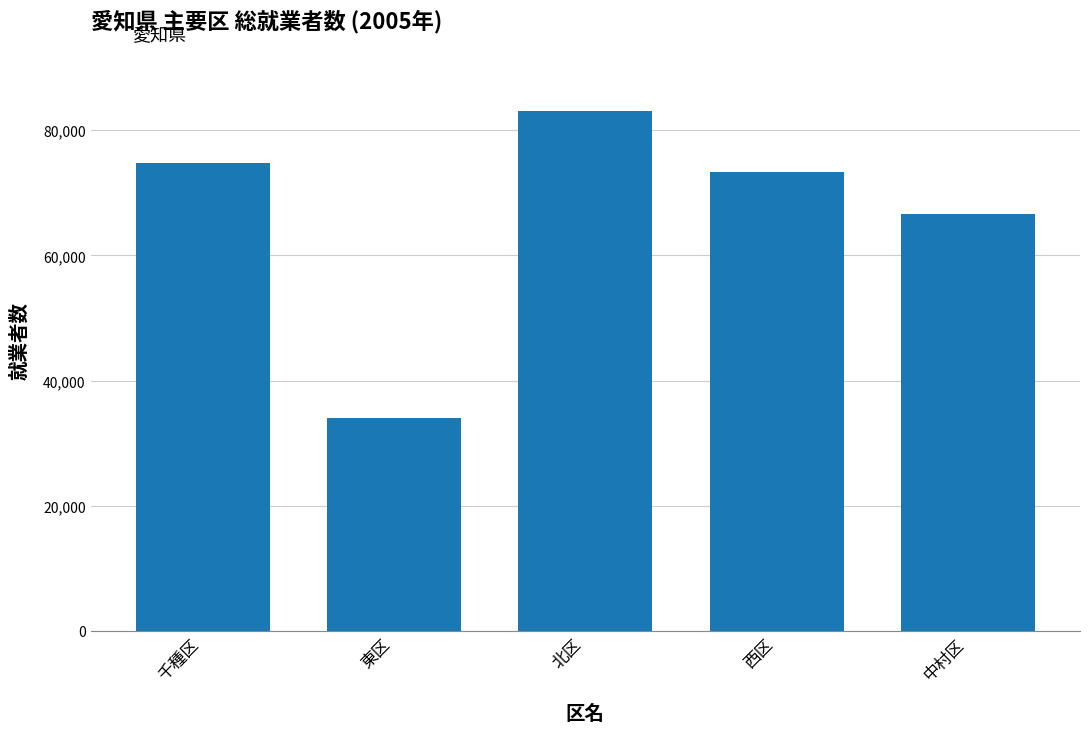

List the labels in order of value, largest first.

北区, 千種区, 西区, 中村区, 東区